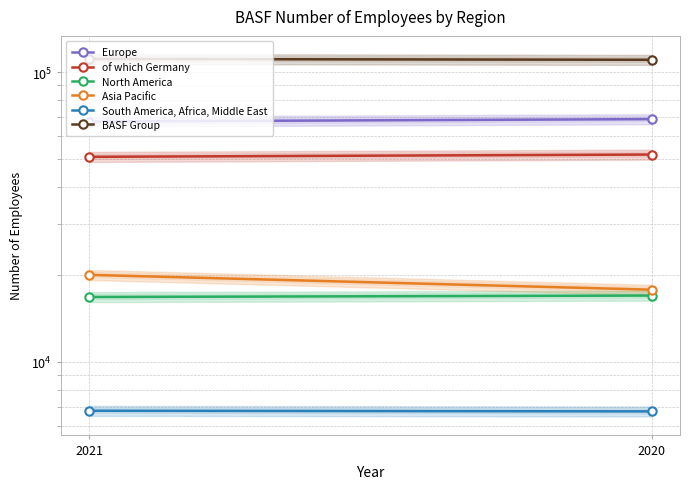

Reading right to left, what are all the values shown in this chart?

Europe: 68849	67532
of which Germany: 51961	51026
North America: 16948	16753
Asia Pacific: 17753	19976
South America, Africa, Middle East: 6752	6786
BASF Group: 110302	111047